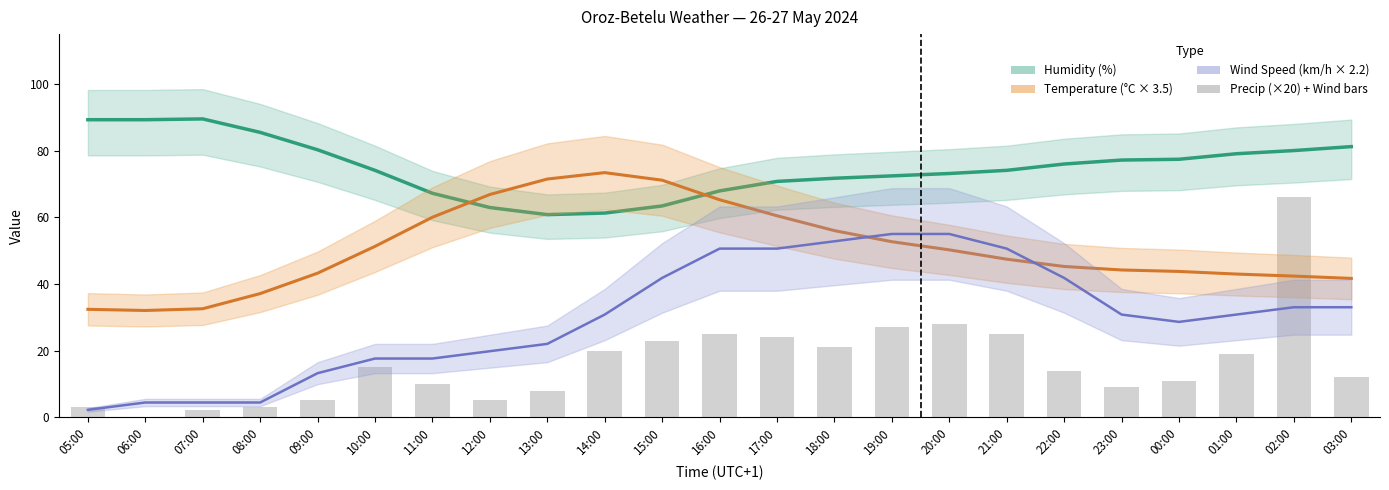

Which series has the largest total across all categories?

Humidity (%)